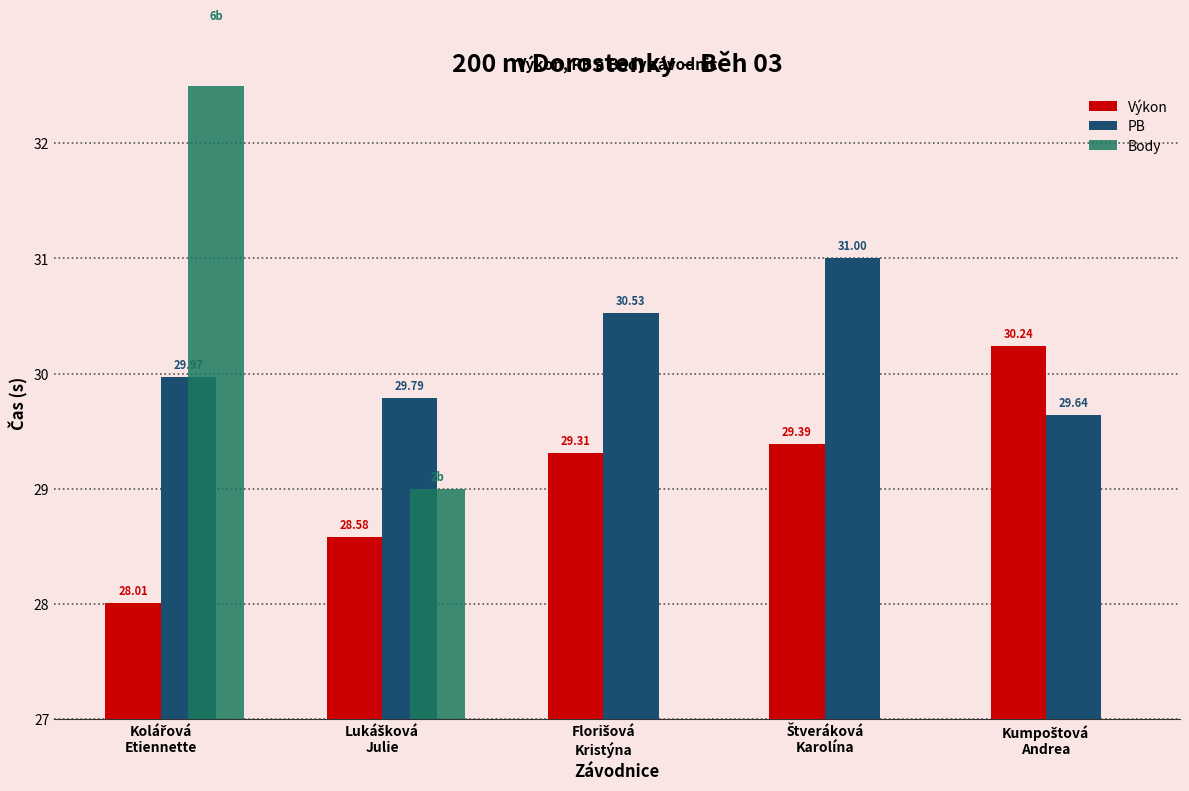

What are all the series names shown in the legend?

Výkon, PB, Body